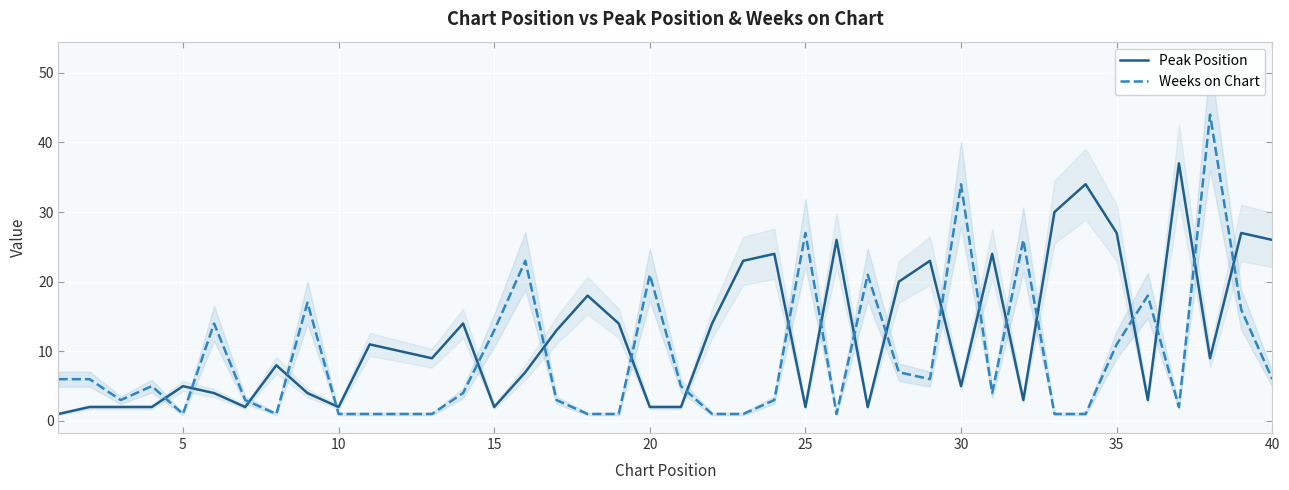

Which series ends up on top after the final intersection of Weeks on Chart and Peak Position?

Peak Position